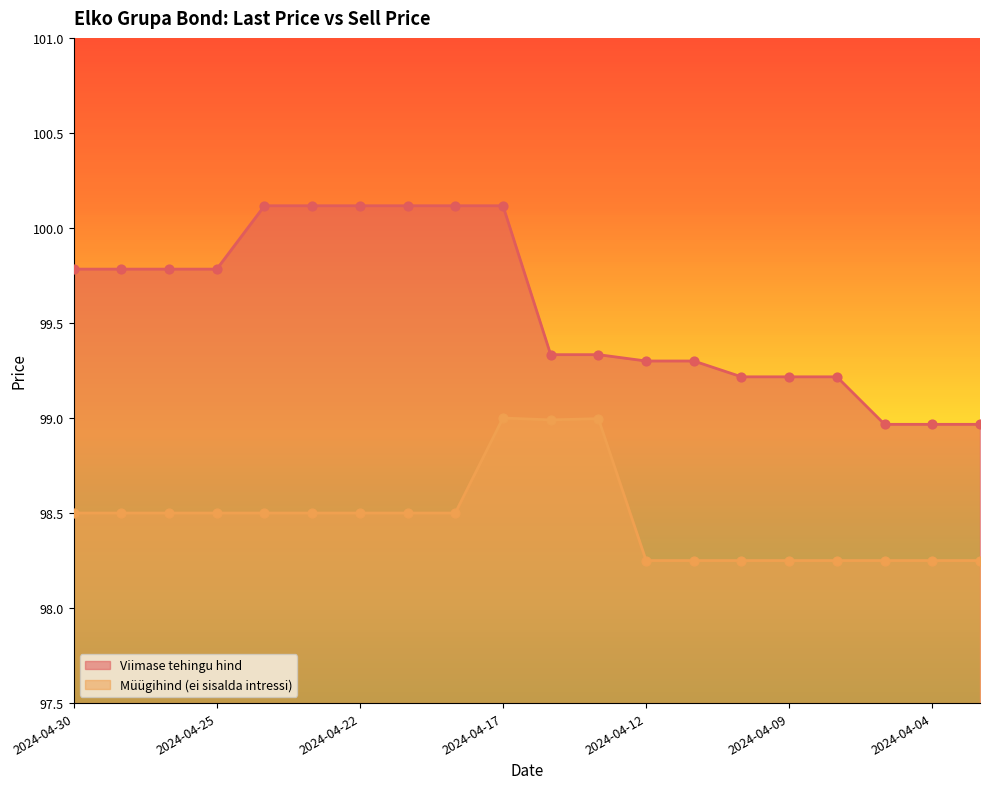

What is the total value across all series at 2024-04-17?

199.1